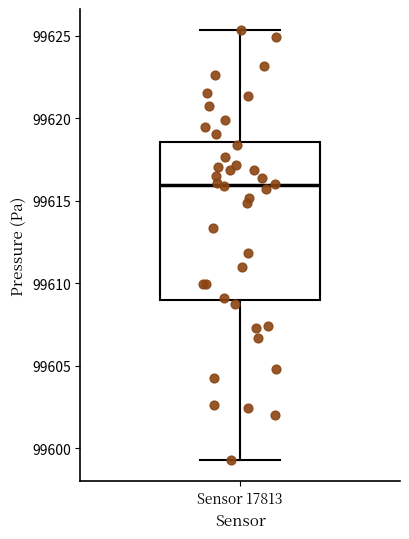

Read this box plot against the y-axis: the position of the median line, the range covered by the box, and the ends of both whiskers. The values are not printed on the chart, so give them approximately, as read against the axis.

median 99616.0, box 99609.0 to 99618.5, whiskers 99599.5 to 99625.5